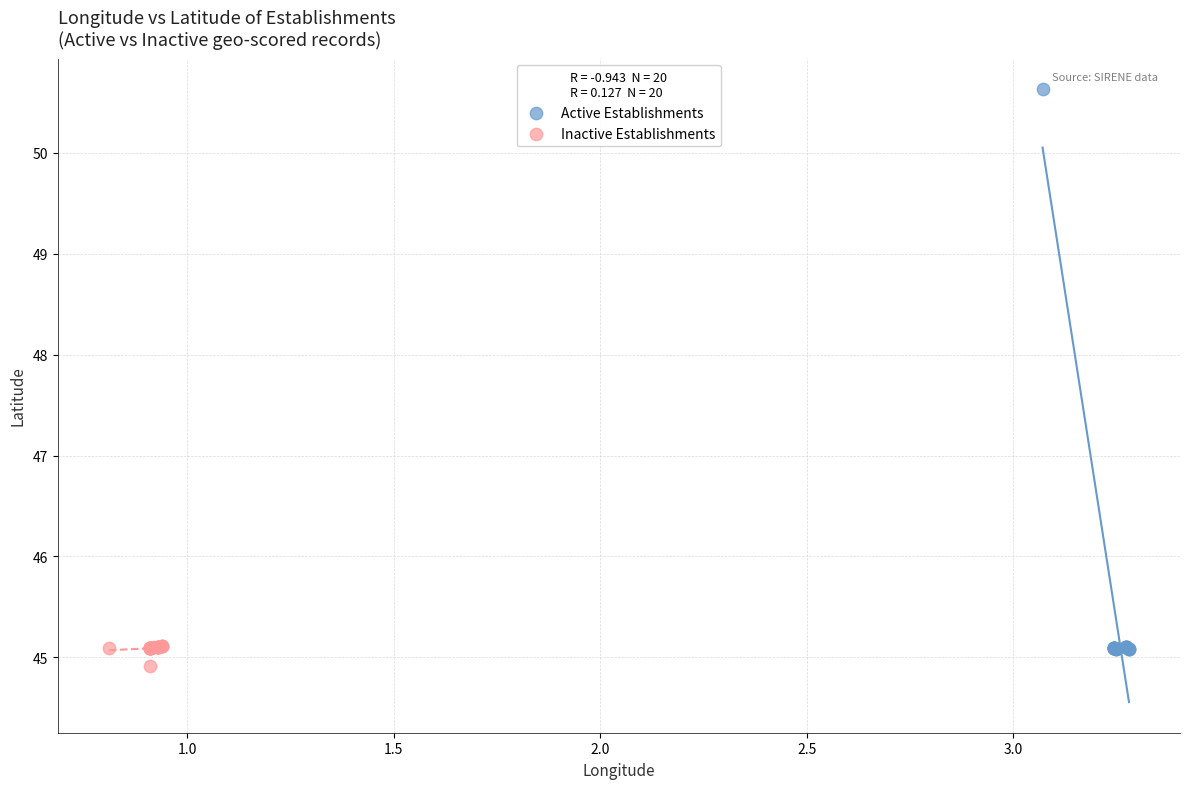

Which series reaches the minimum Y coordinate?

Inactive Establishments